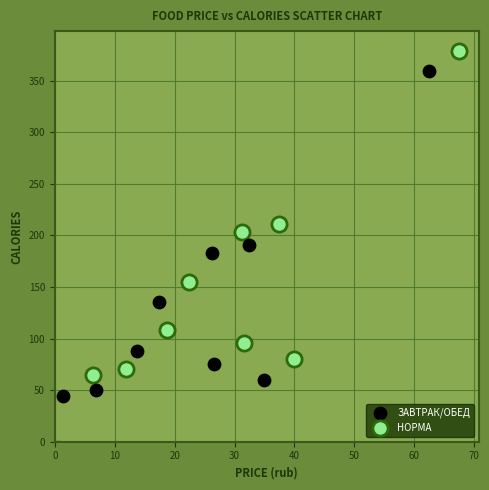

Which series contains the lowest Y value?

ЗАВТРАК/ОБЕД